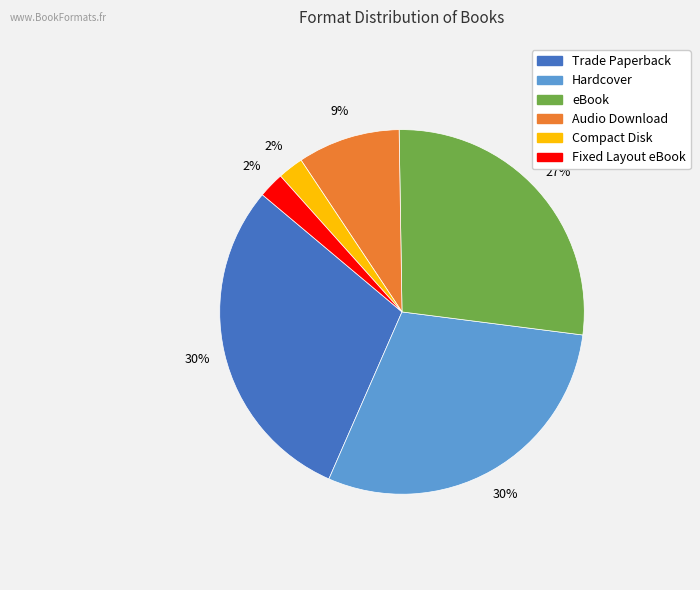

Approximately how many times larger is the value at Audio Download compared to Hardcover?

0.3